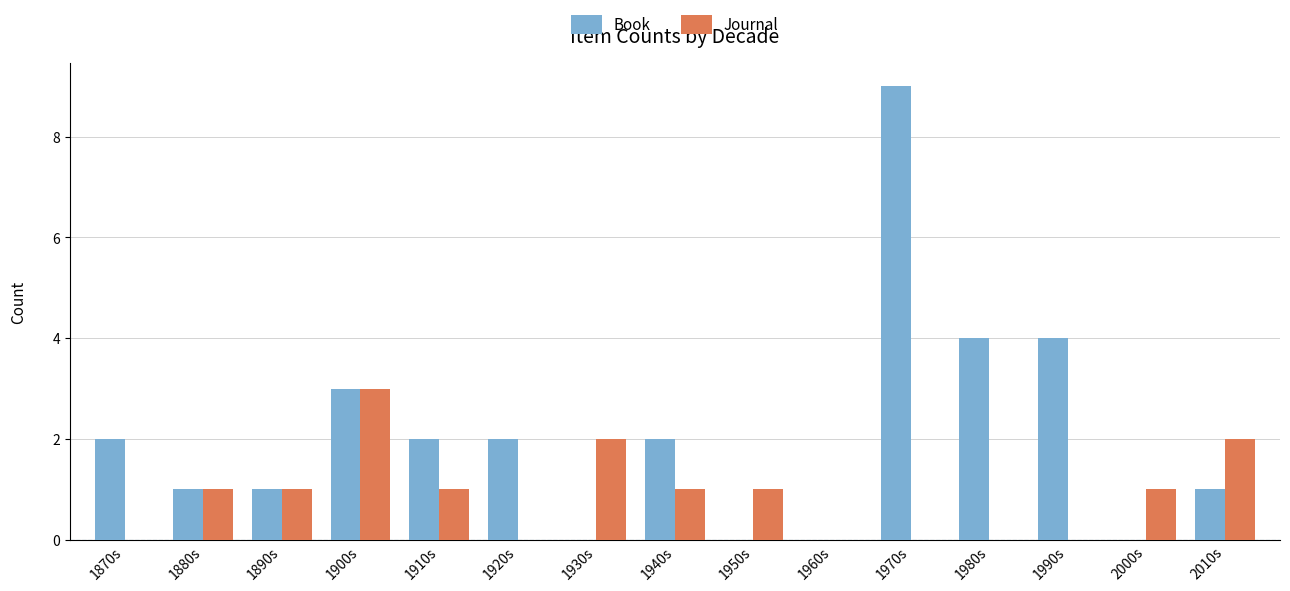

The value of Book at 1960s is 0. True or false?

True